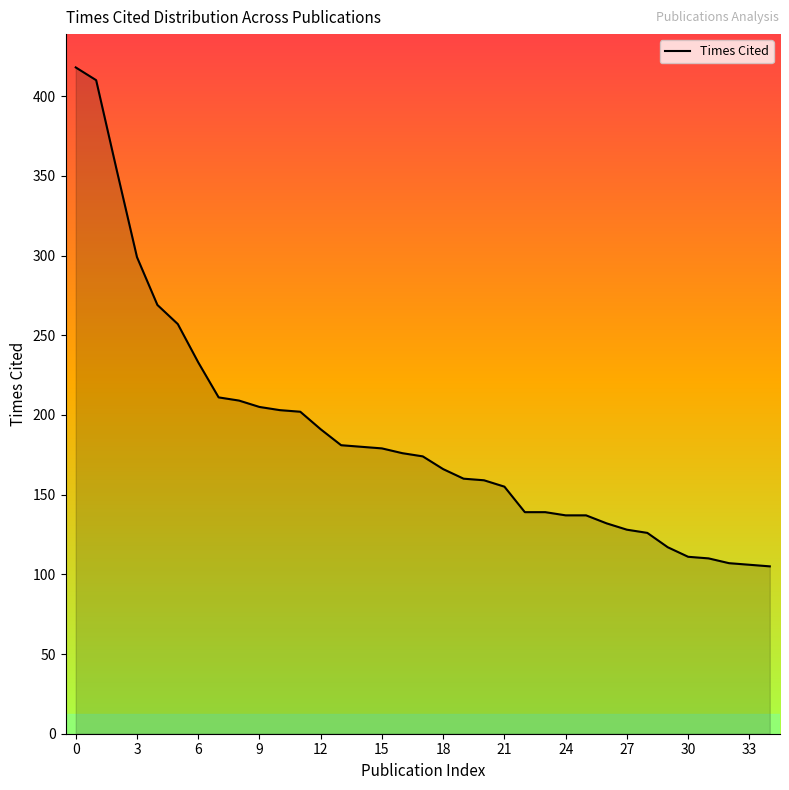

What is the smallest value displayed?

105